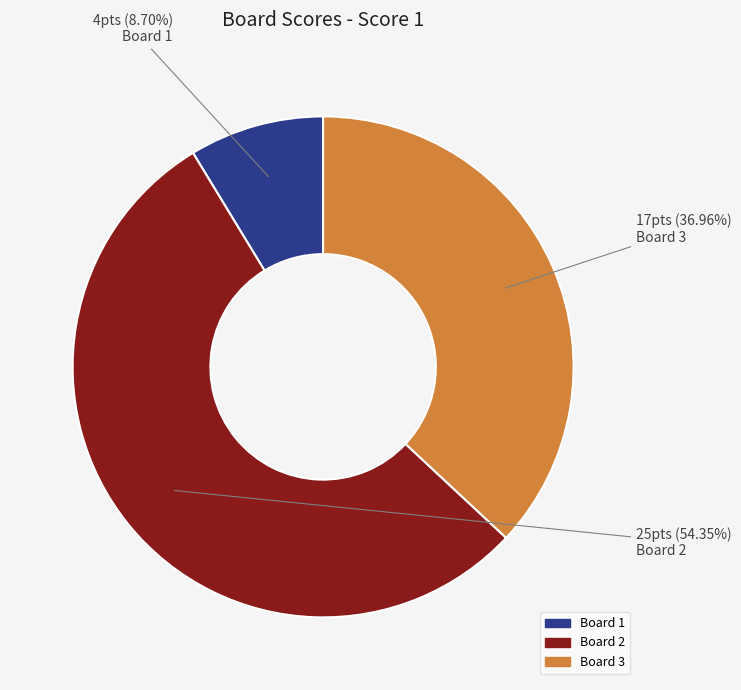

To the nearest percent, what percentage of the pie is Board 1?

9%